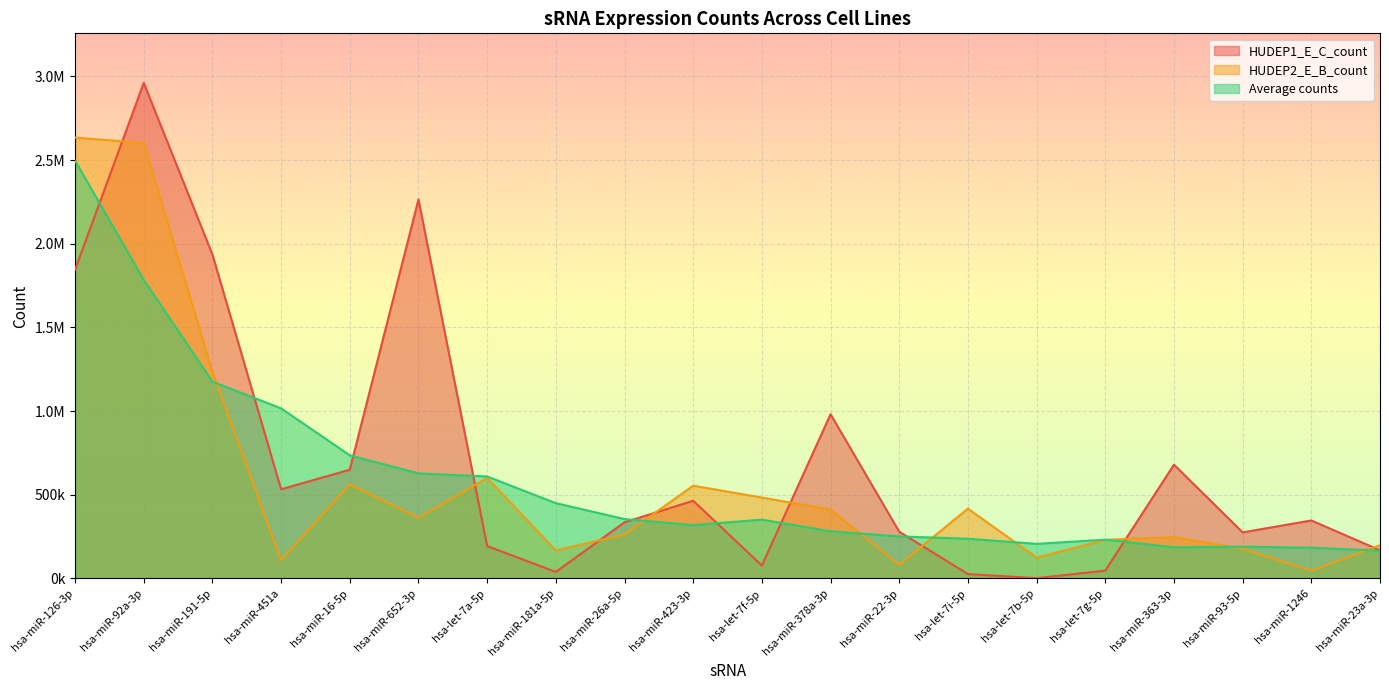

The value of HUDEP2_E_B_count at hsa-miR-26a-5p is 262970.0. True or false?

True